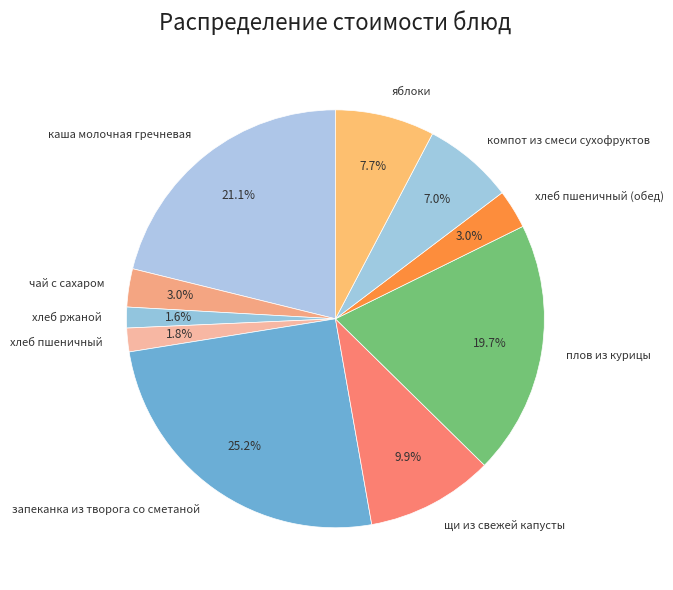

Is there any slice that represents more than half of the pie?

No